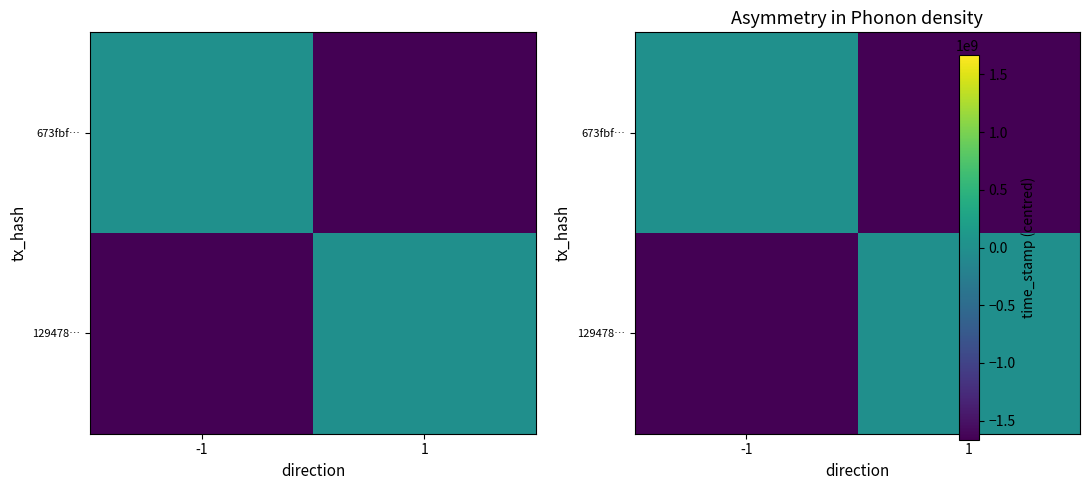

At 1, list the series in order from smallest to largest.

673fbf…, 129478…